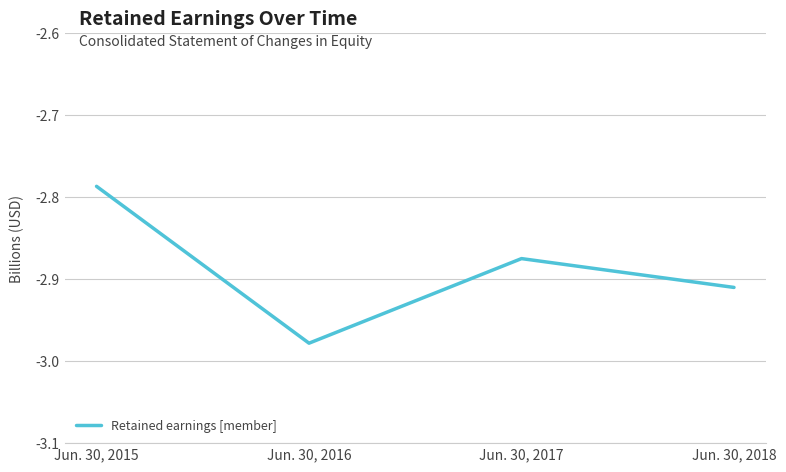

Is this an area chart (filled region under the line)?

No